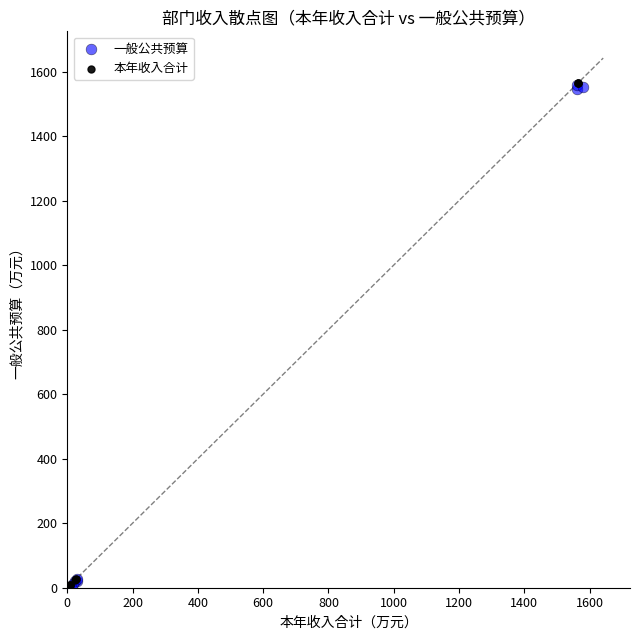

Which series reaches the minimum Y coordinate?

一般公共预算